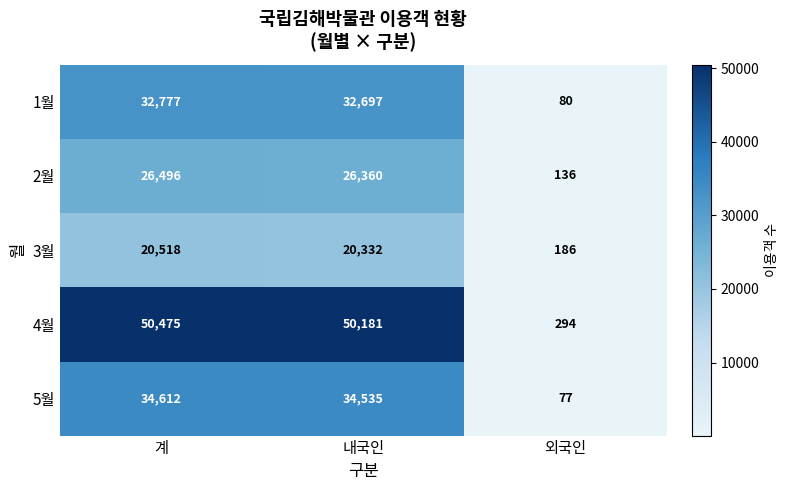

At which category is the sum across all series the highest?

계